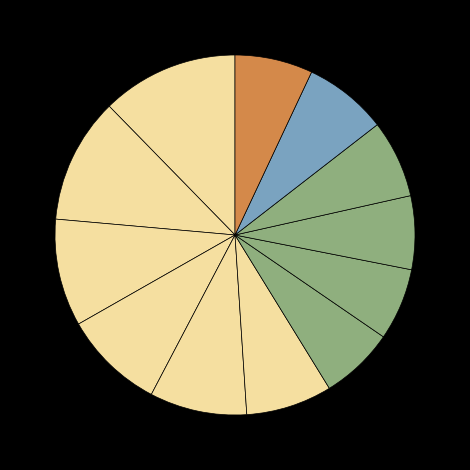

How many segments does this pie chart have?

12